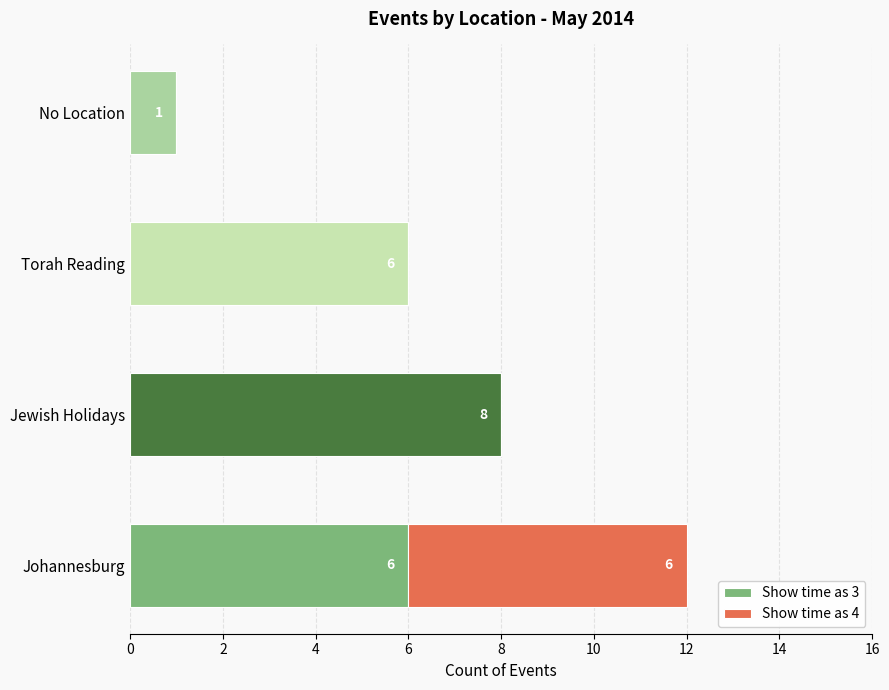

Which category has the highest value in the Show time as 3 series?

Jewish Holidays